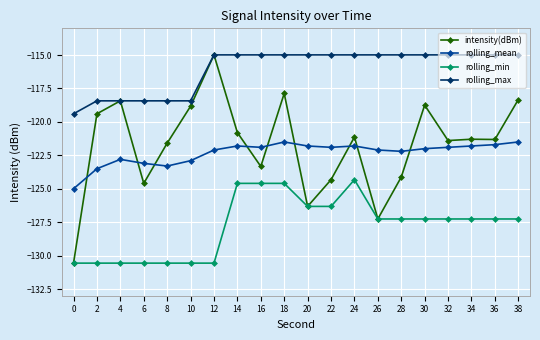

Does the chart have visible grid lines?

Yes